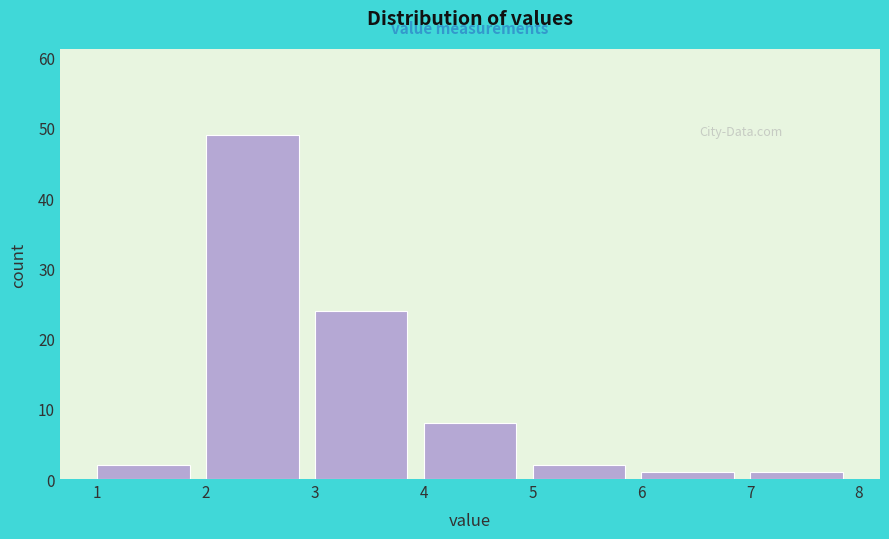

Which range on the x-axis has the tallest bar?

2 to 3